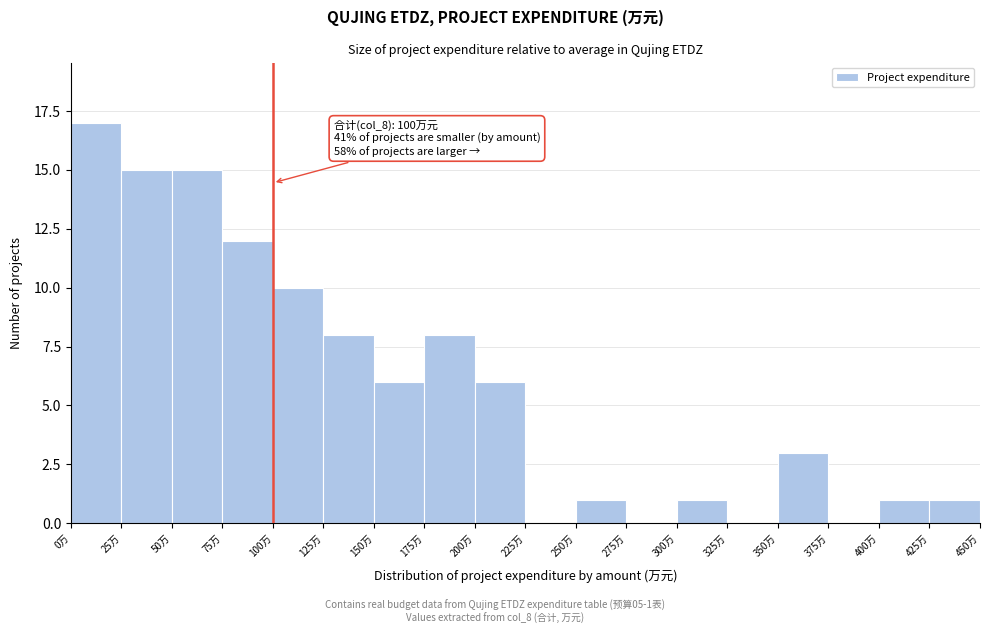

Which range on the x-axis has the tallest bar?

0 to 25